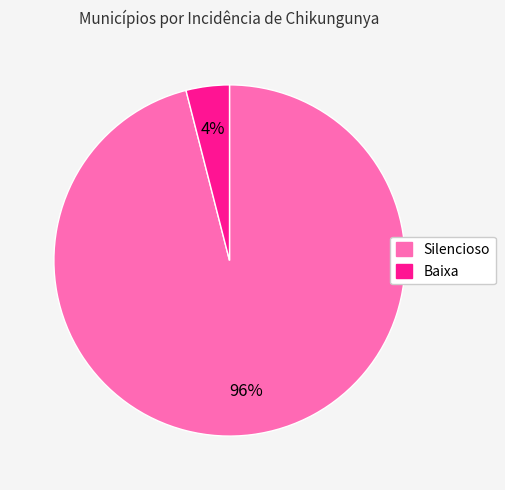

To the nearest percent, what is the average slice percentage?

50%